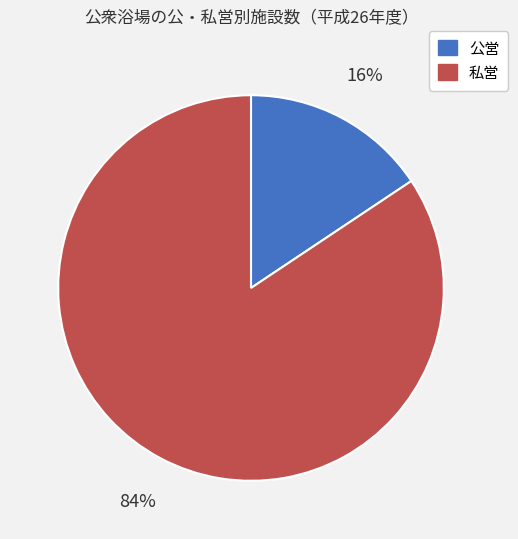

Is there any slice that represents more than half of the pie?

Yes